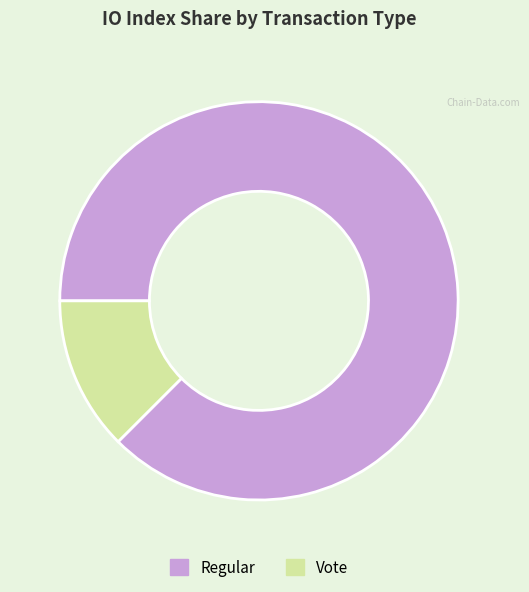

The Vote slice represents 12% of the pie. True or false?

True